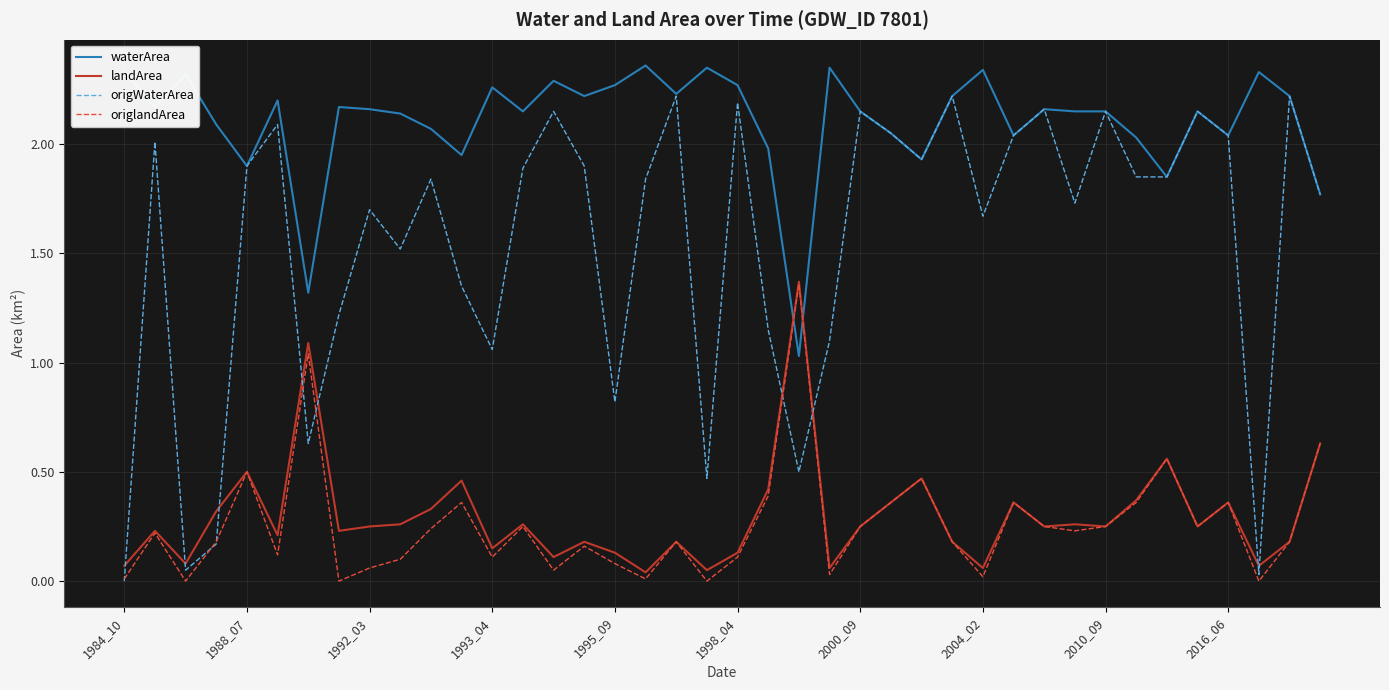

Which series has the largest total across all categories?

waterArea